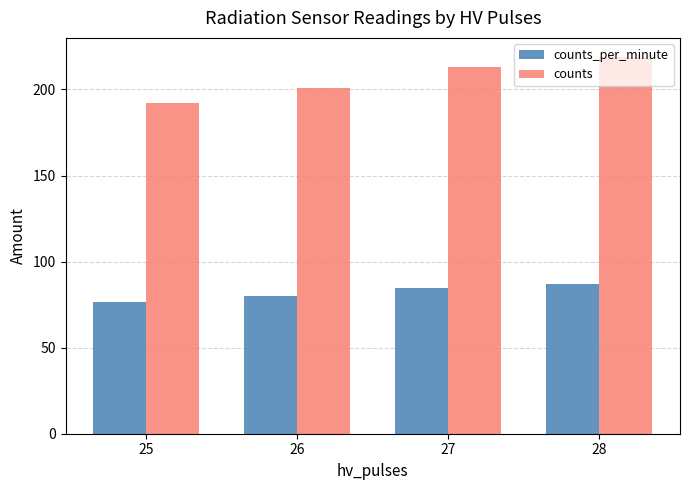

The counts series shows 219.0 at 28. True or false?

True